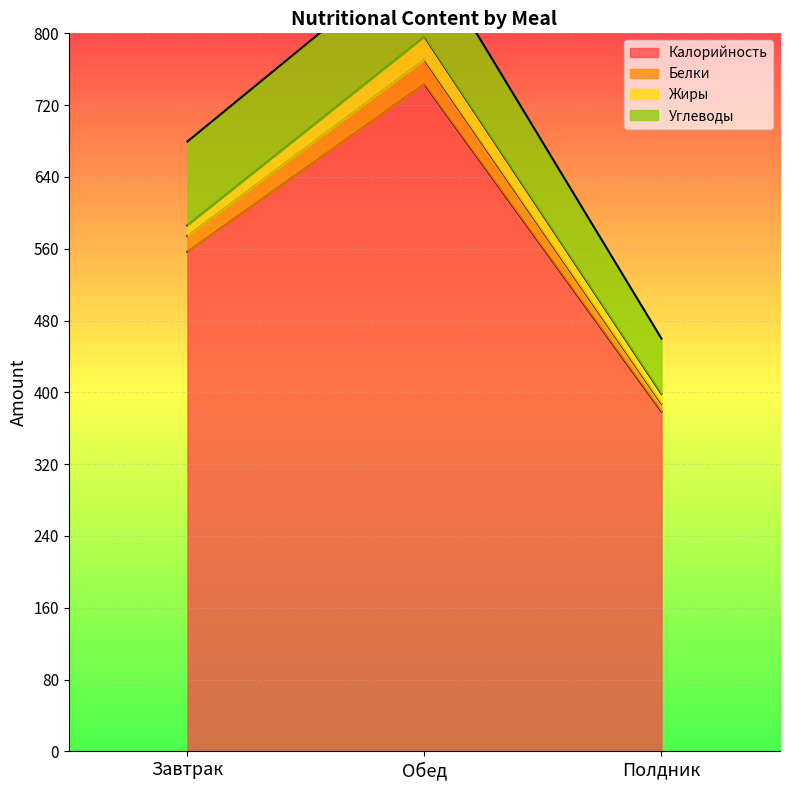

At which category is the sum across all series the highest?

Обед